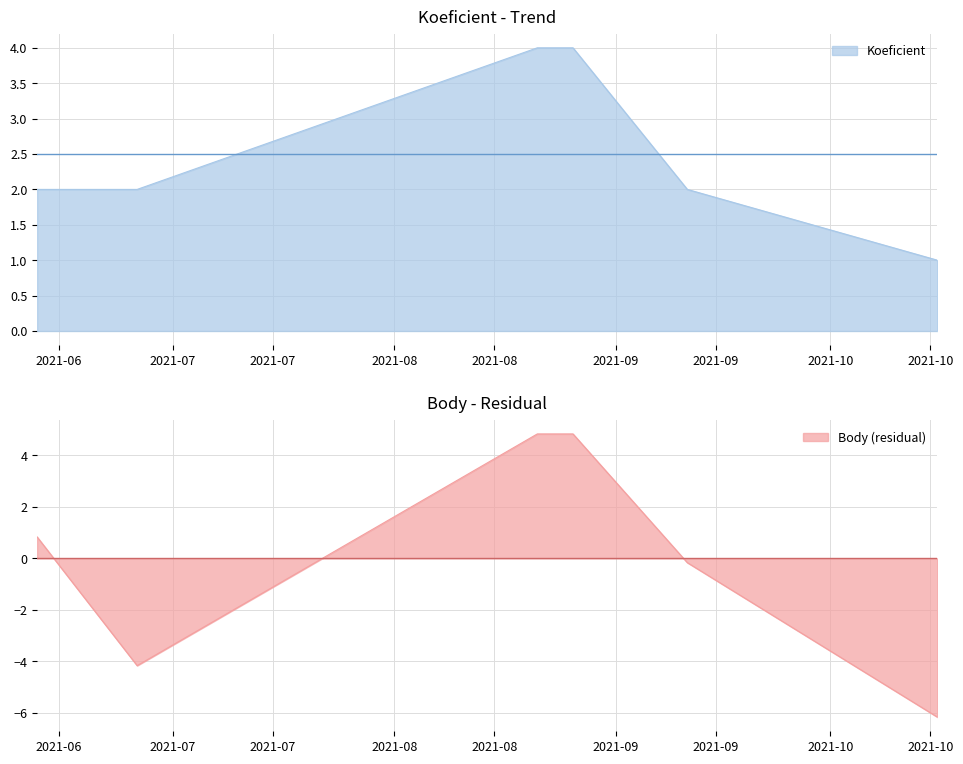

At which category is the sum across all series the highest?

2021-08-21